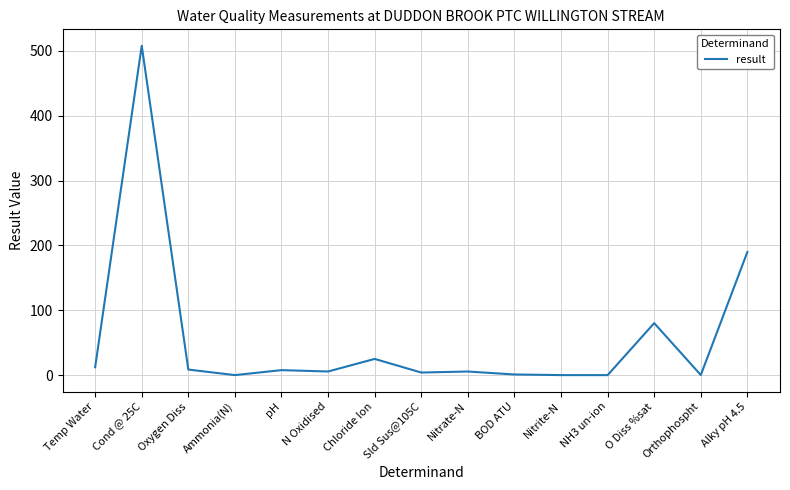

At which label is the value closest to 254?

Alky pH 4.5